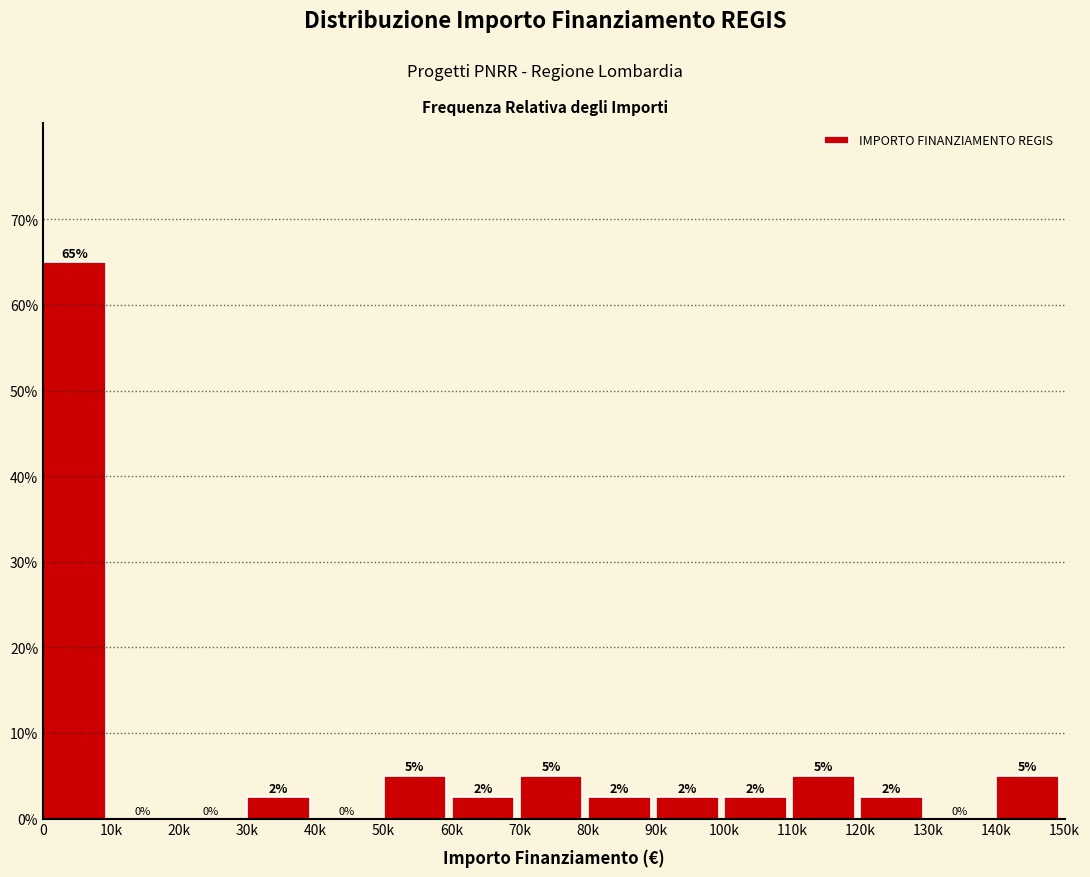

True or false: the data shows 0.0 at 40k.

True